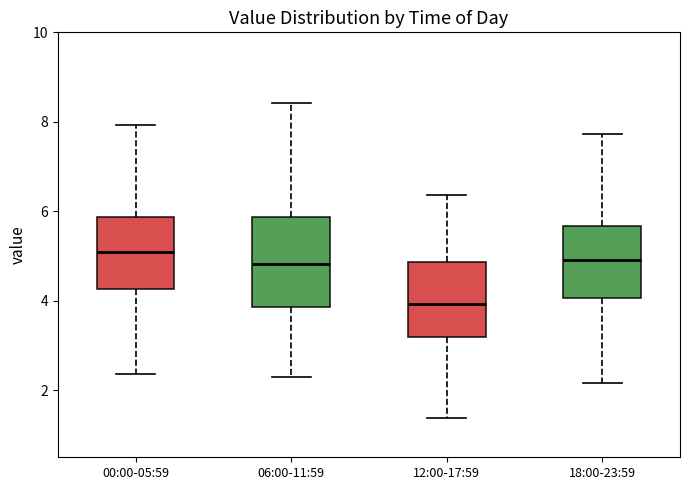

Where is the upper edge of the box for 00:00-05:59 on the y-axis? The values are not printed on the chart, so give them approximately, as read against the axis.

5.8